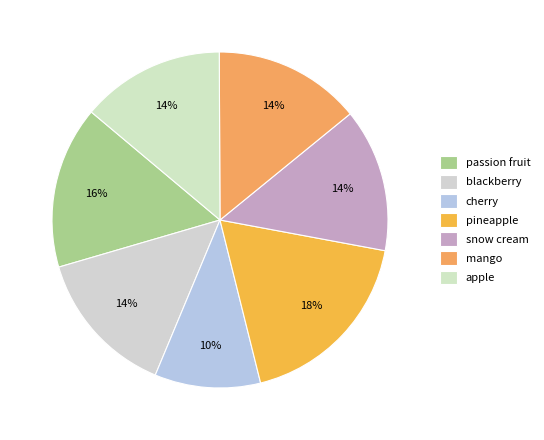

True or false: mango accounts for 3% of the total.

False